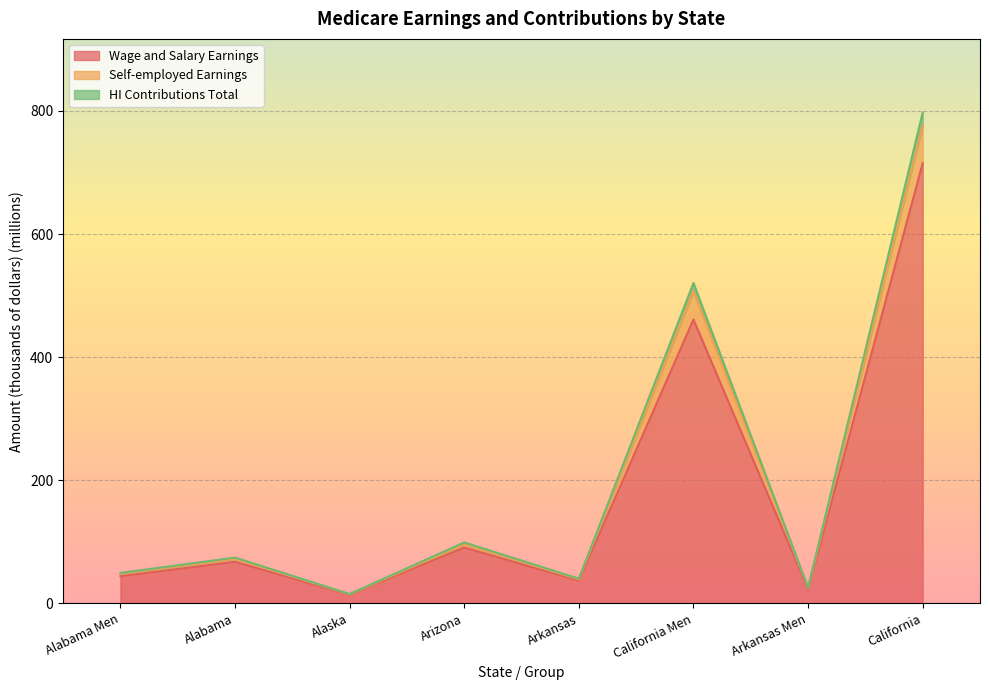

Rank the series by their maximum value, from lowest to highest.

Wage and Salary Earnings, Self-employed Earnings, HI Contributions Total